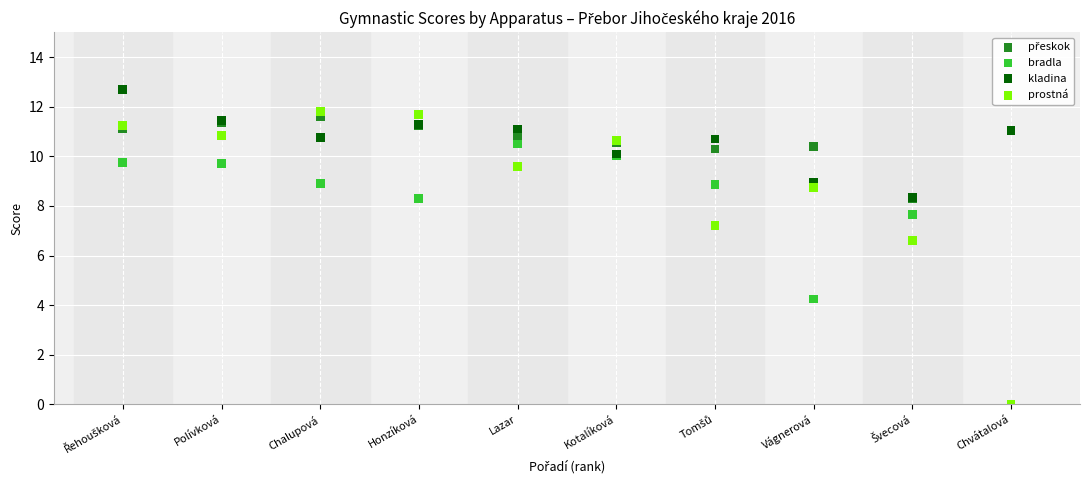

Which series has the largest Y range (max minus min)?

prostná